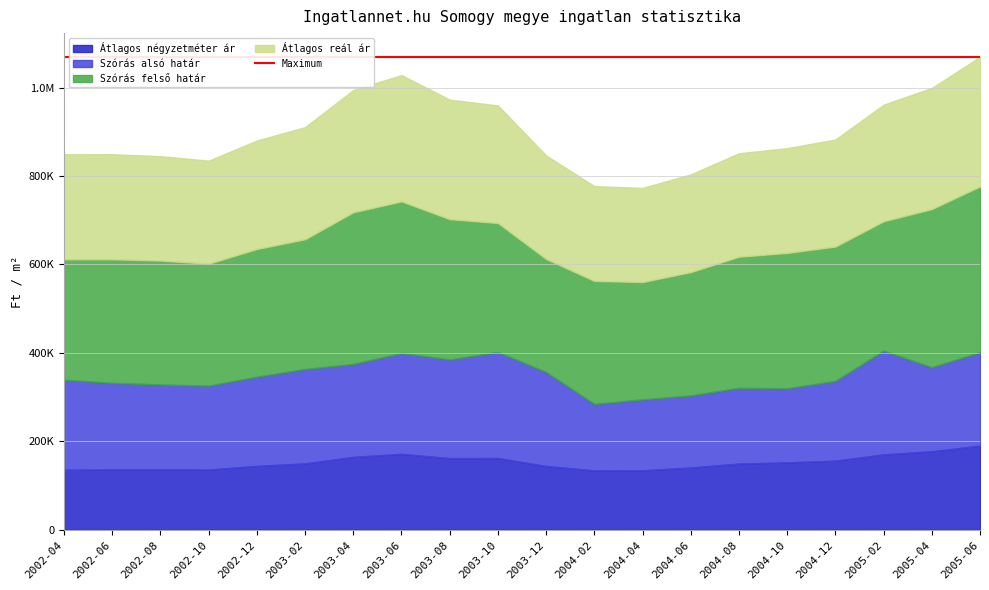

Which has a higher value, 2002-10 or 2004-12?

2004-12